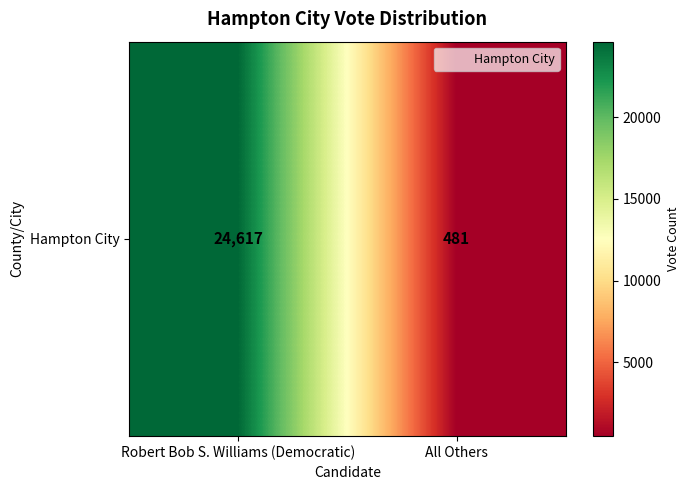

Rank the categories by value from lowest to highest.

All Others, Robert Bob S. Williams (Democratic)